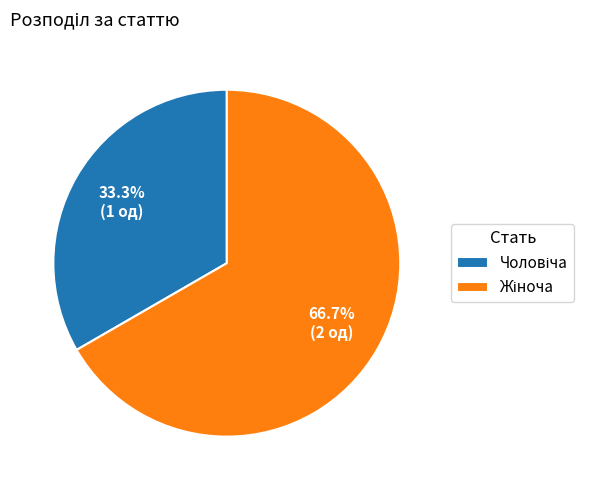

To the nearest percent, what is the average slice percentage?

50%